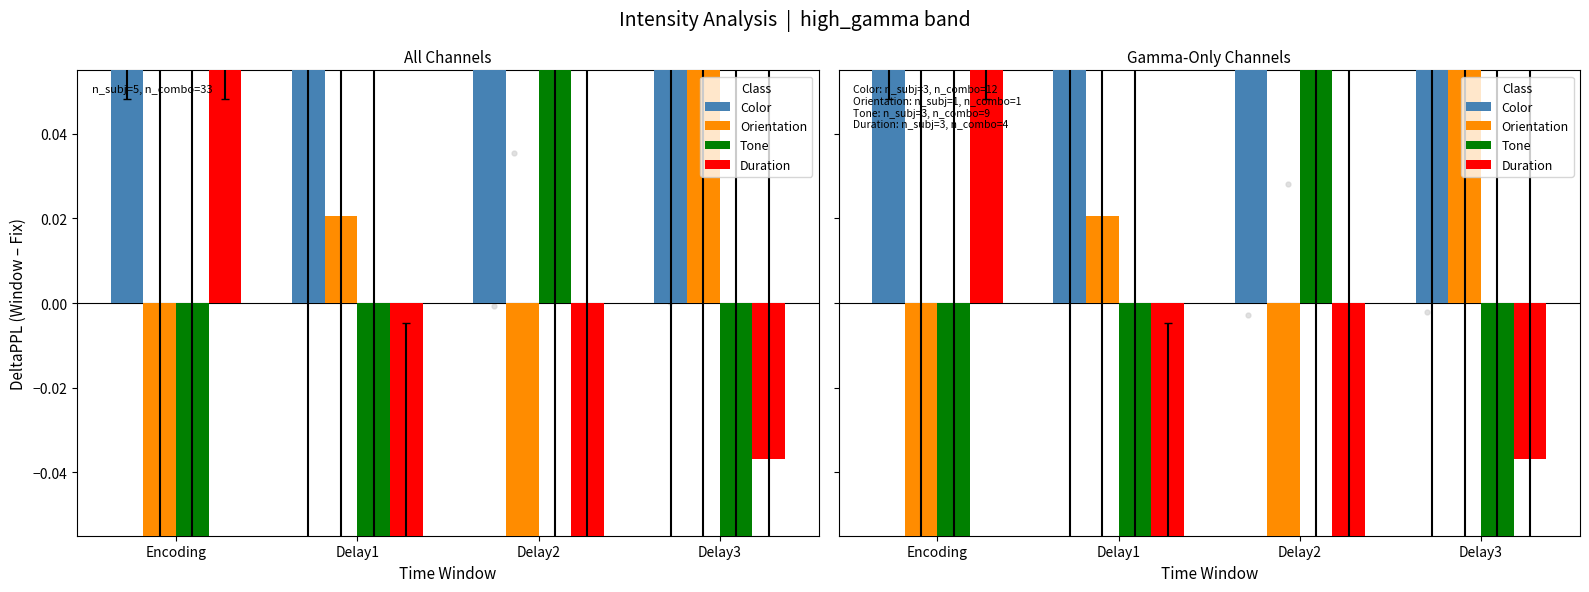

What are all the series names shown in the legend?

Color, Orientation, Tone, Duration